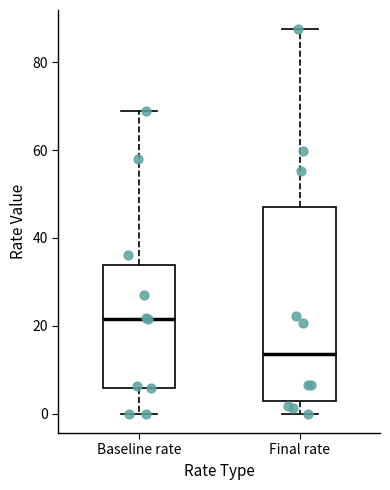

Reading left to right, transcribe this box plot: for each box, give where its median line is, the range the box spans, and where its two whiskers end, as read against the y-axis. The values are not printed on the chart, so give them approximately, as read against the axis.

Baseline rate: median 22, box 6 to 34, whiskers 0 to 68
Final rate: median 14, box 4 to 48, whiskers 0 to 88